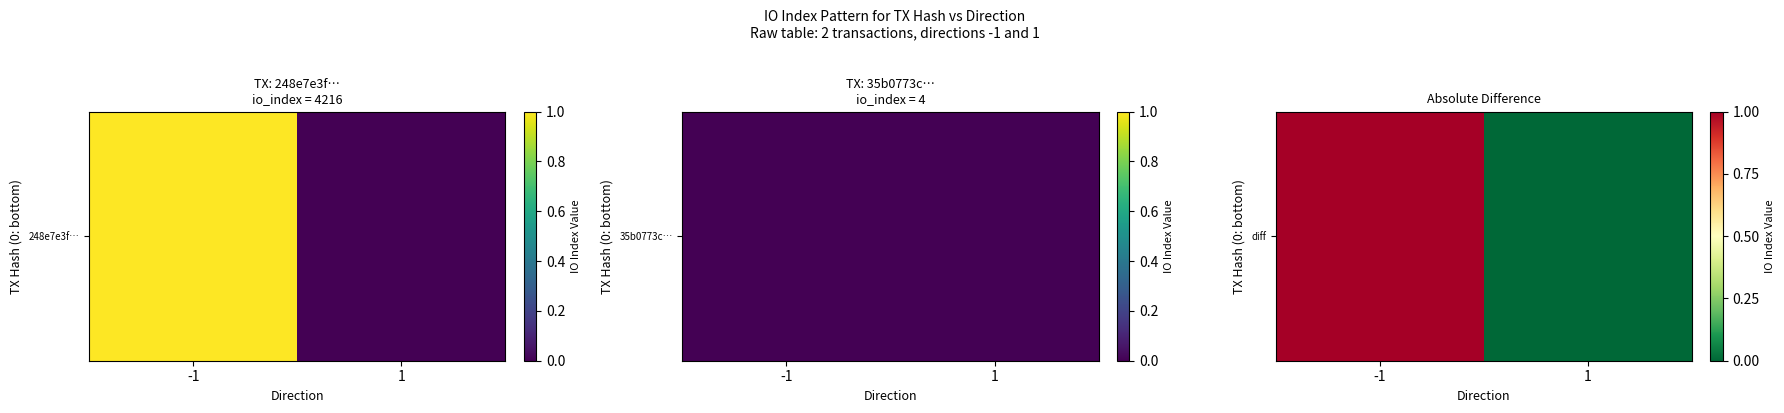

Which label corresponds to the smallest value in the chart?

1